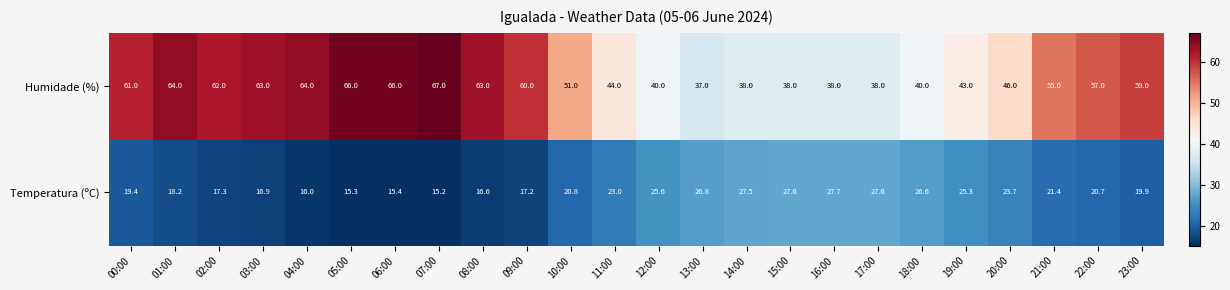

How many distinct data groups are displayed?

2